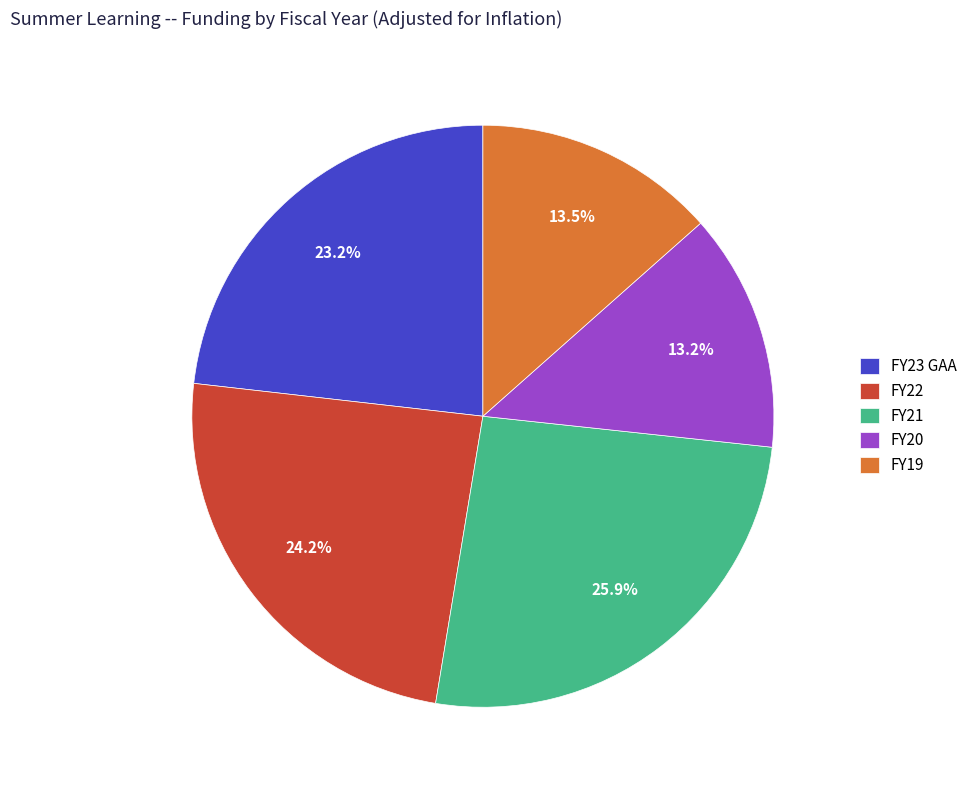

To the nearest percent, what portion does FY23 GAA represent?

23%